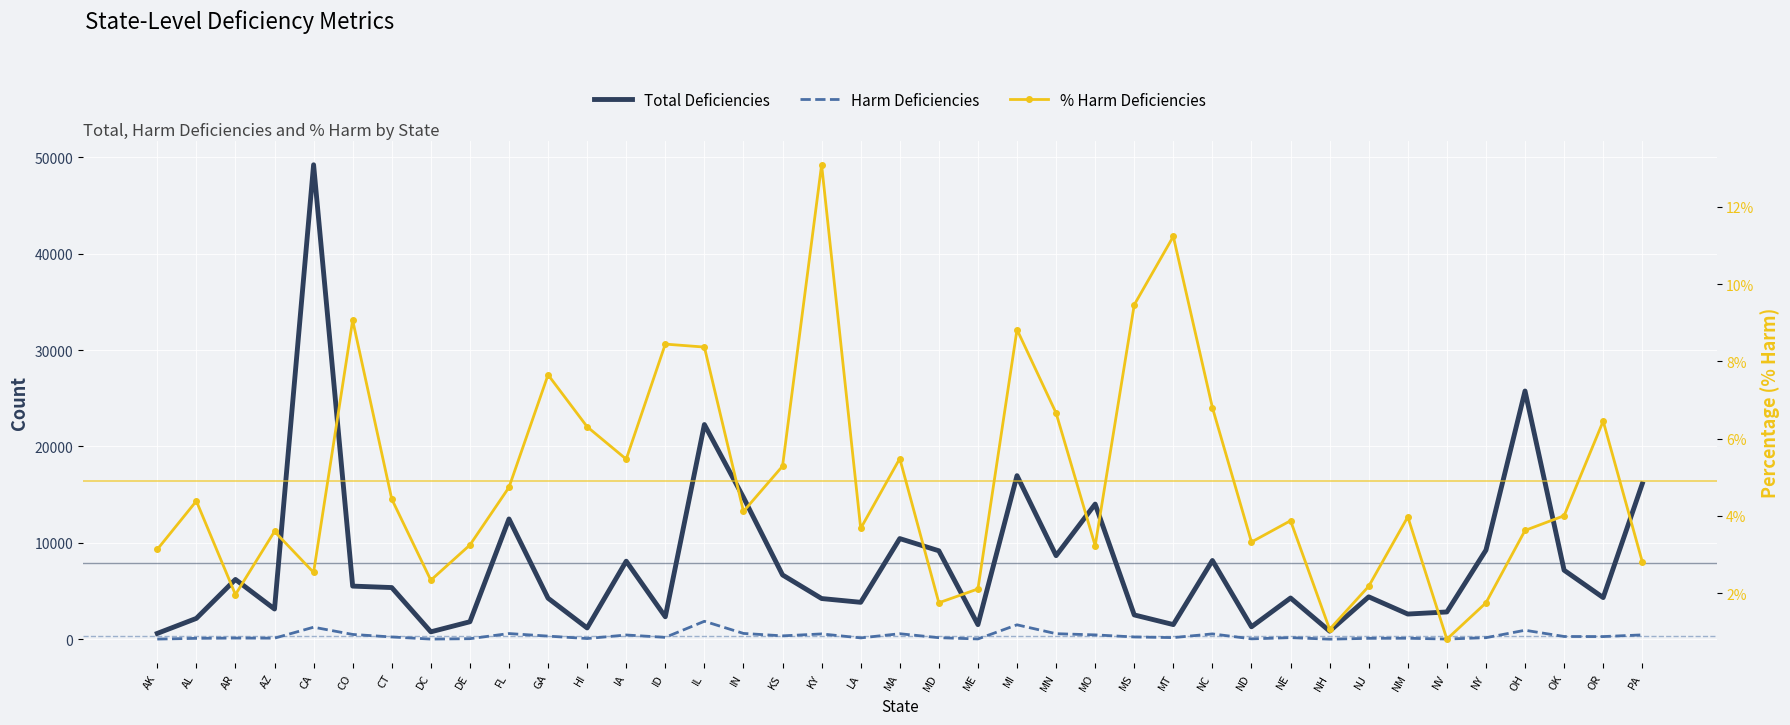

Which has a higher value, OH or NJ?

OH